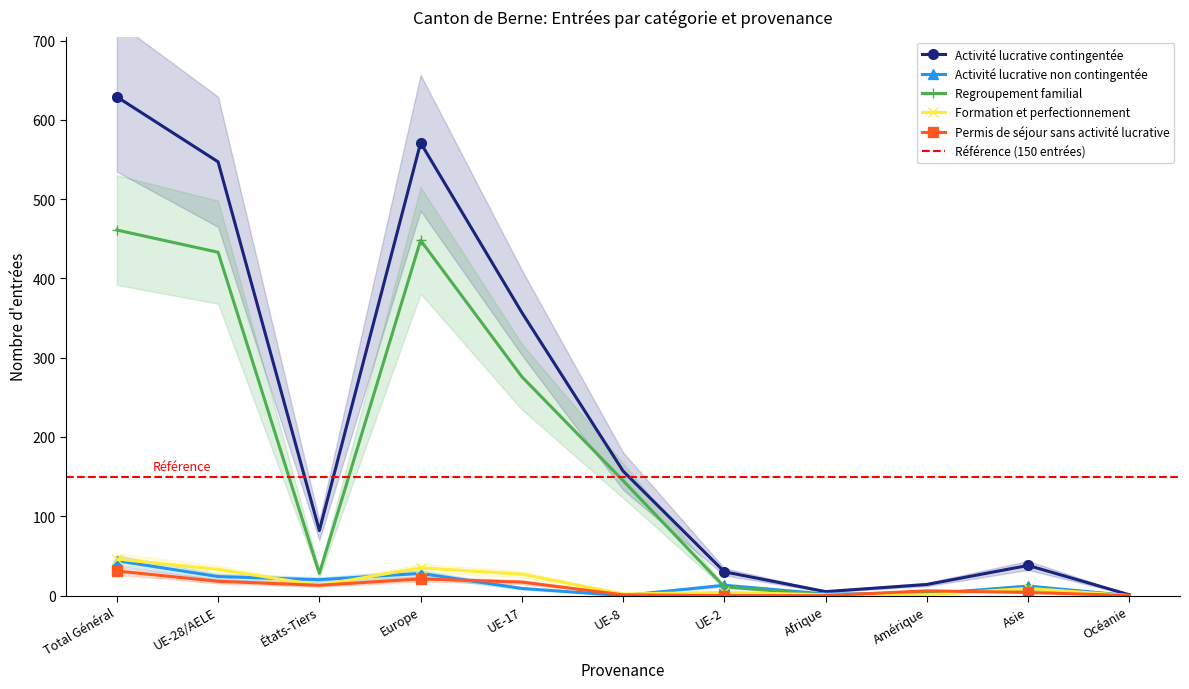

What are all the series names shown in the legend?

Activité lucrative contingentée, Activité lucrative non contingentée, Regroupement familial, Formation et perfectionnement, Permis de séjour sans activité lucrative